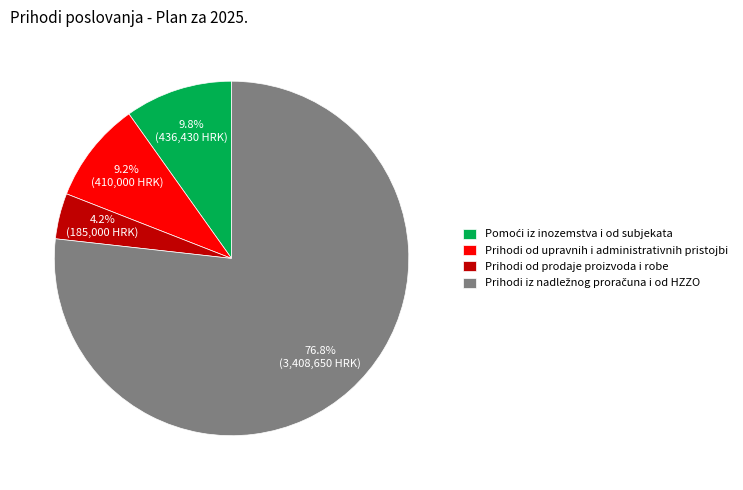

Which slice is the smallest?

Prihodi od prodaje proizvoda i robe